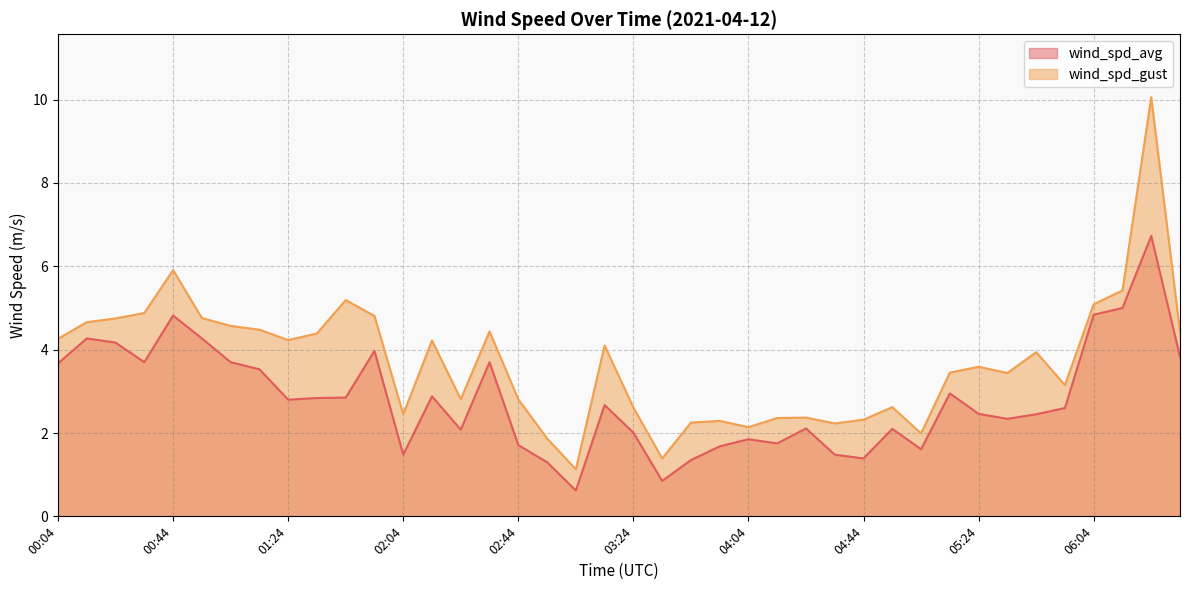

True or false: wind_spd_gust and wind_spd_avg cross at least once.

False